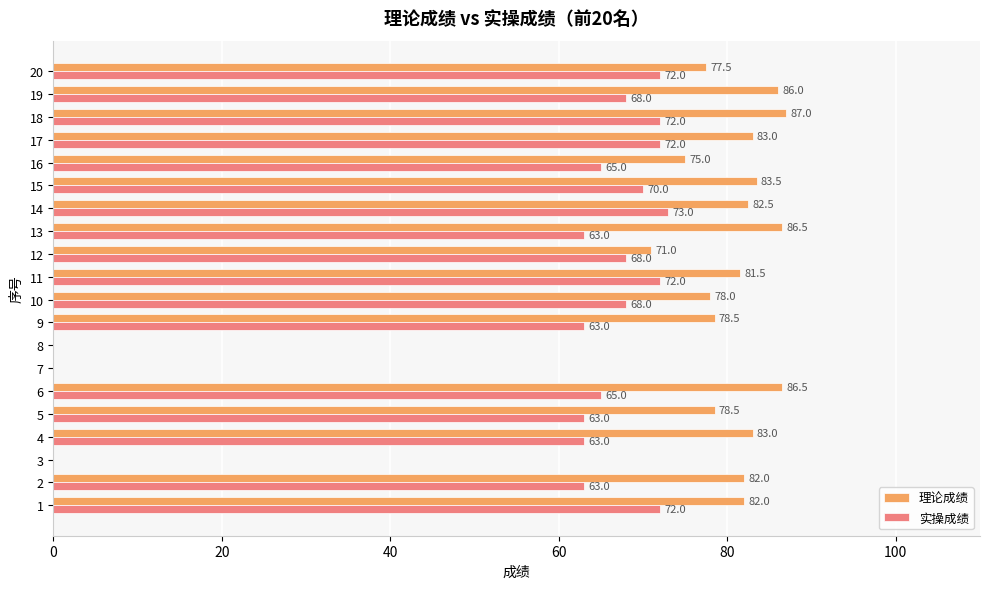

How many values in 理论成绩 are above zero?

17